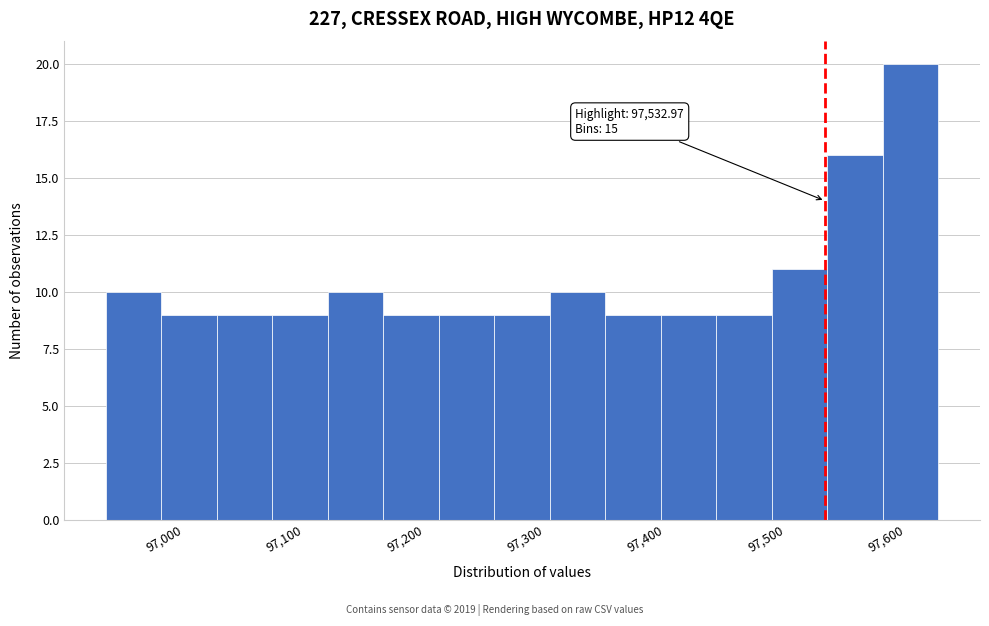

Which range on the x-axis has the tallest bar?

97580 to 97630